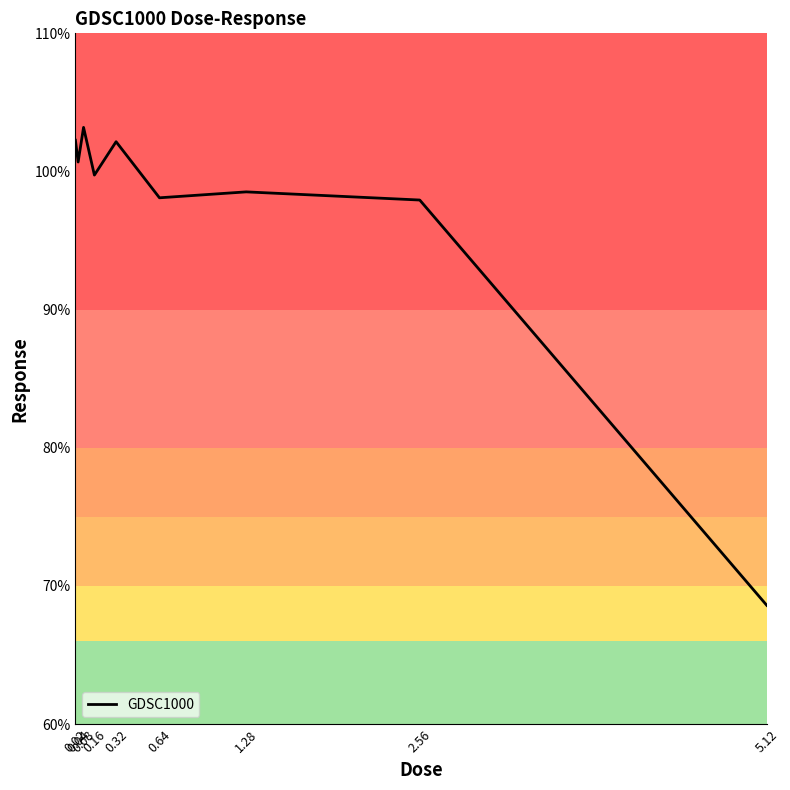

True or false: the data shows 99.7 at 0.16.

True